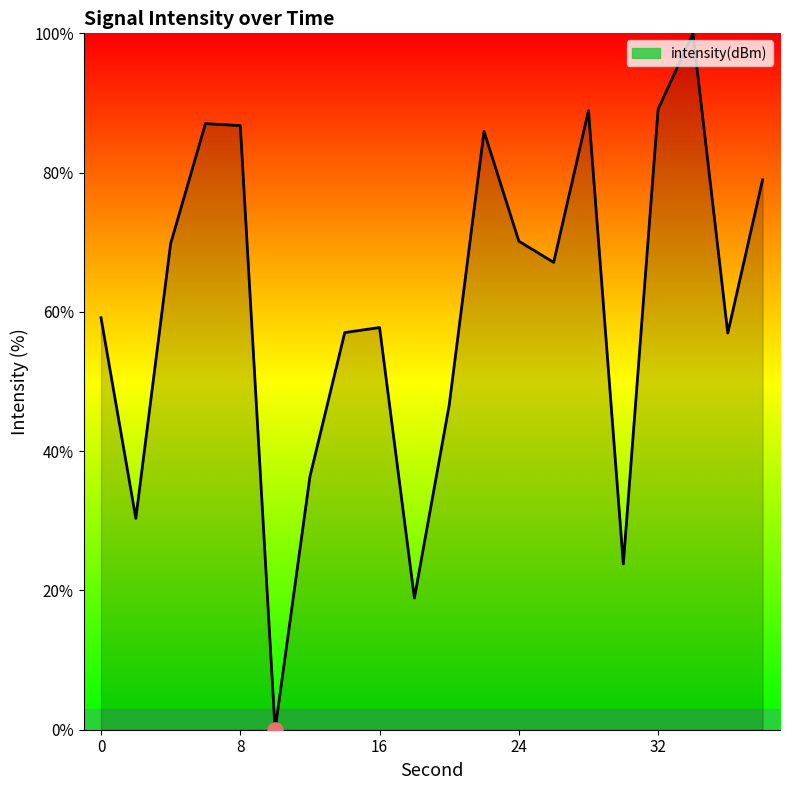

What is the difference between the maximum and minimum values?

100.0